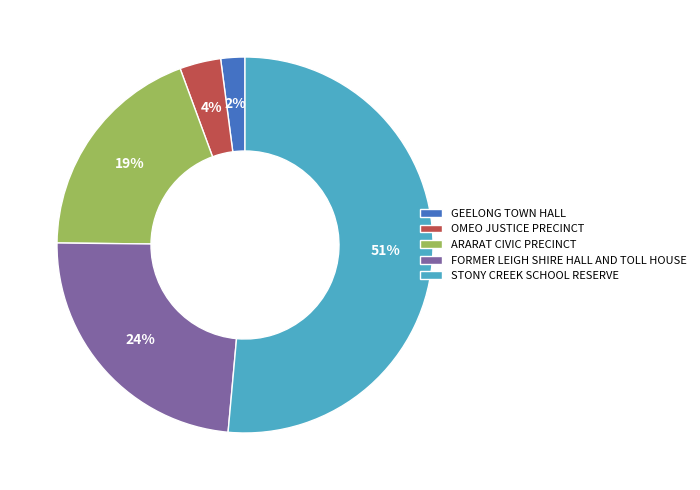

To the nearest percent, what percentage of the pie is STONY CREEK SCHOOL RESERVE?

51%